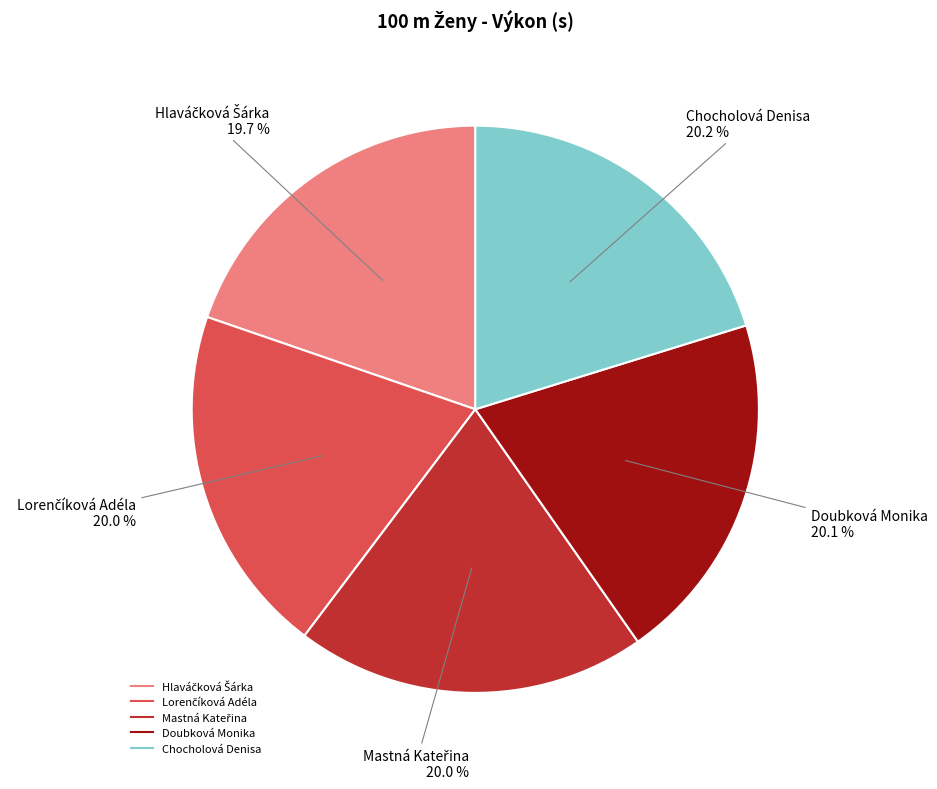

Does any single category account for the majority?

No